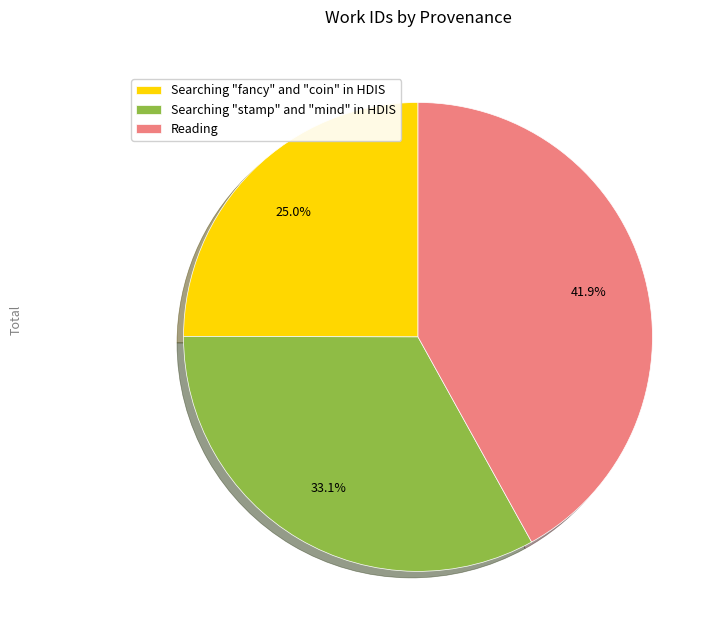

To the nearest percent, what is the average slice percentage?

33%